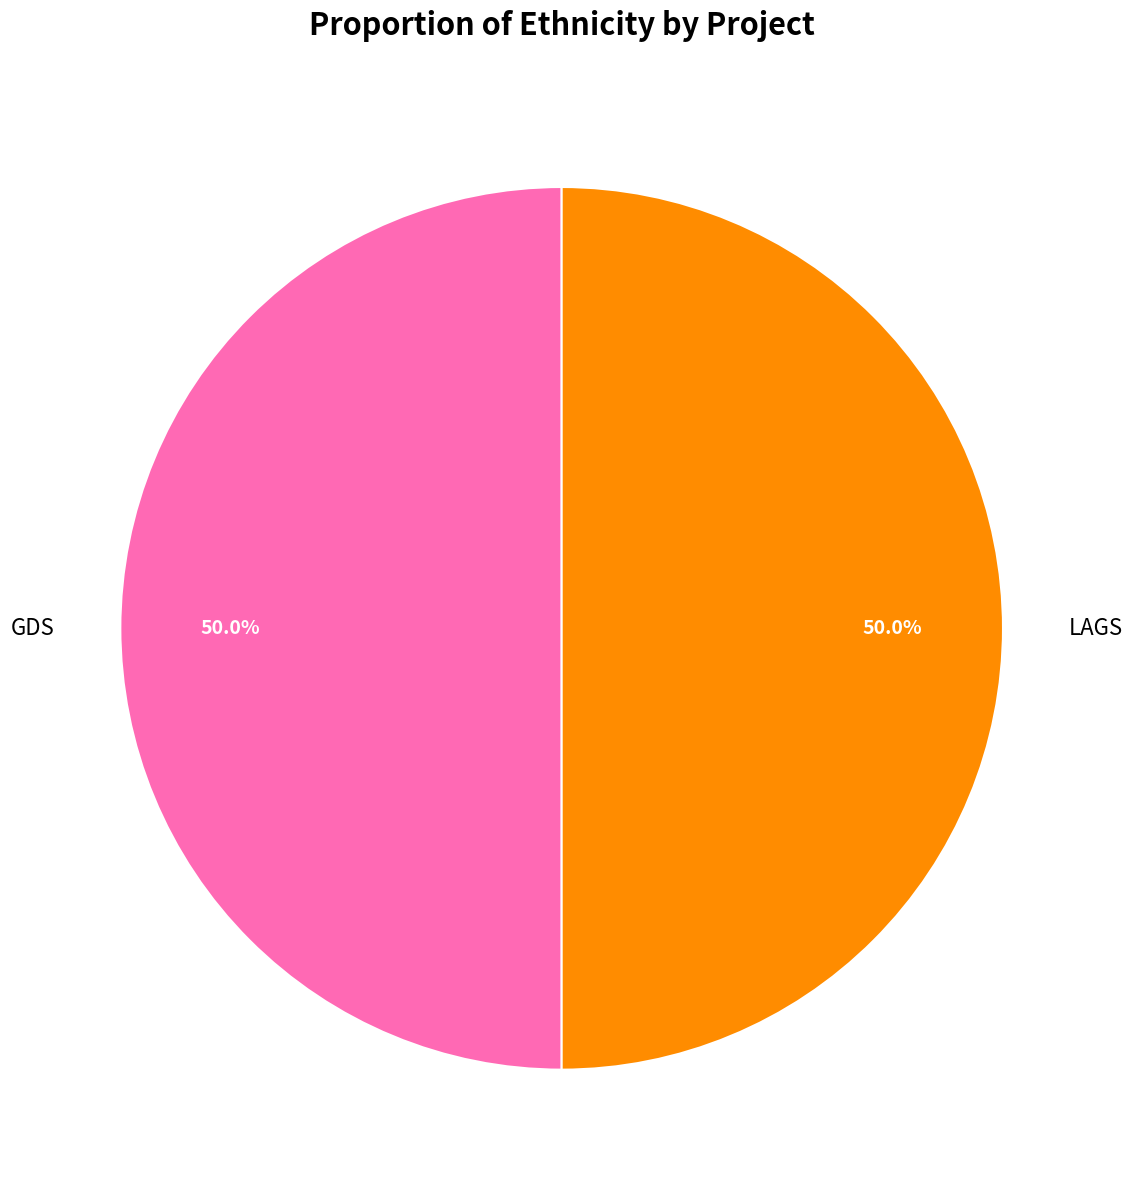

To the nearest percent, what percentage of the pie is LAGS?

50%